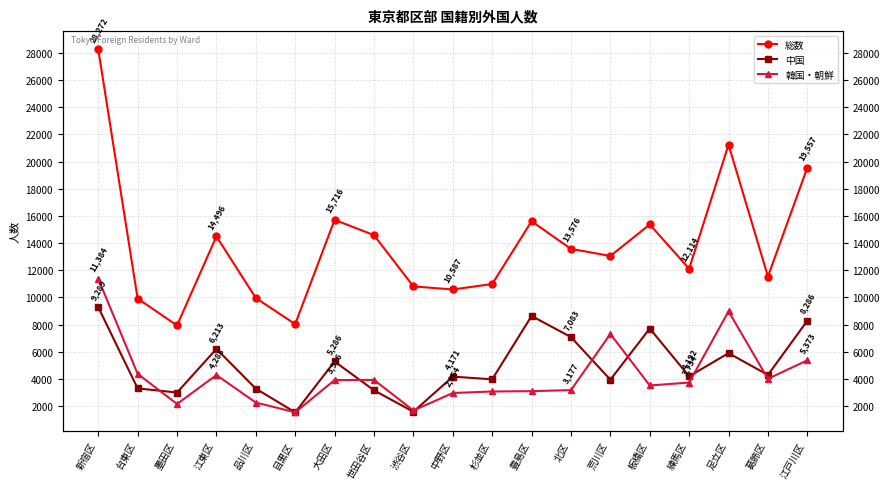

Where is the first local minimum for 中国?

墨田区